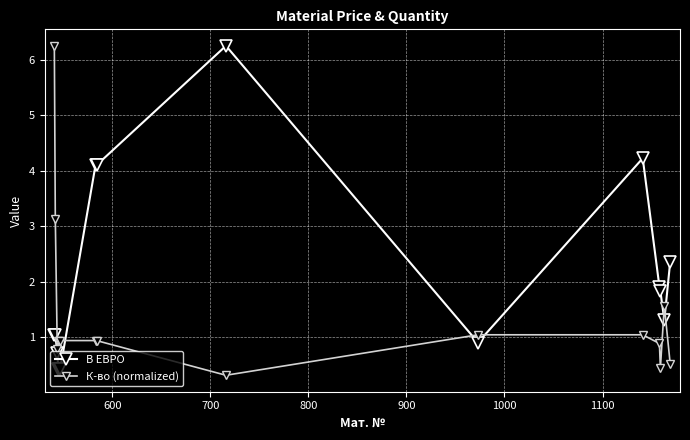

List the series in order of their overall mean, lowest first.

К-во (normalized), В ЕВРО